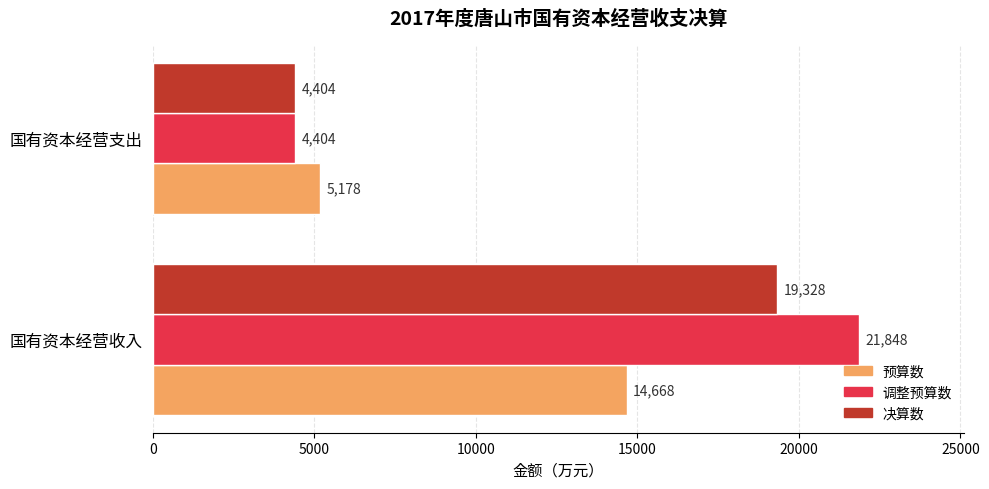

How many data points in 预算数 are less than 14668?

1